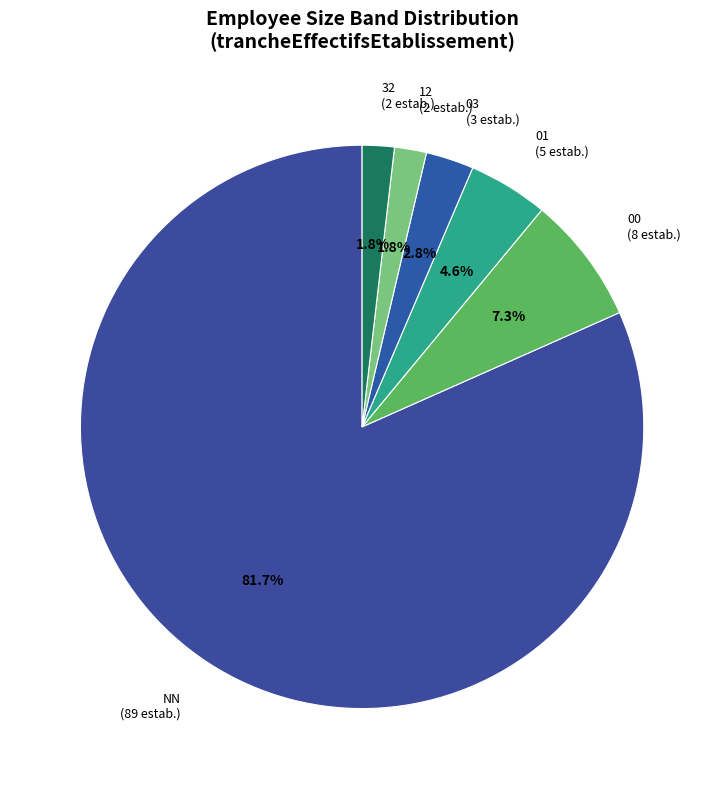

What is the largest slice in the pie chart?

NN